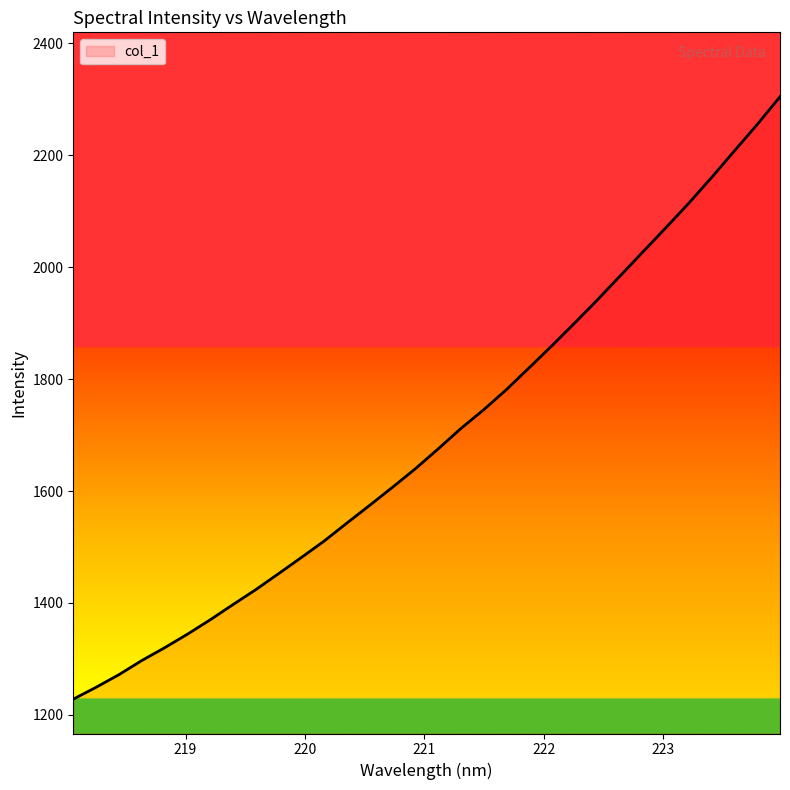

True or false: the data has more than 2 interior local peaks.

False